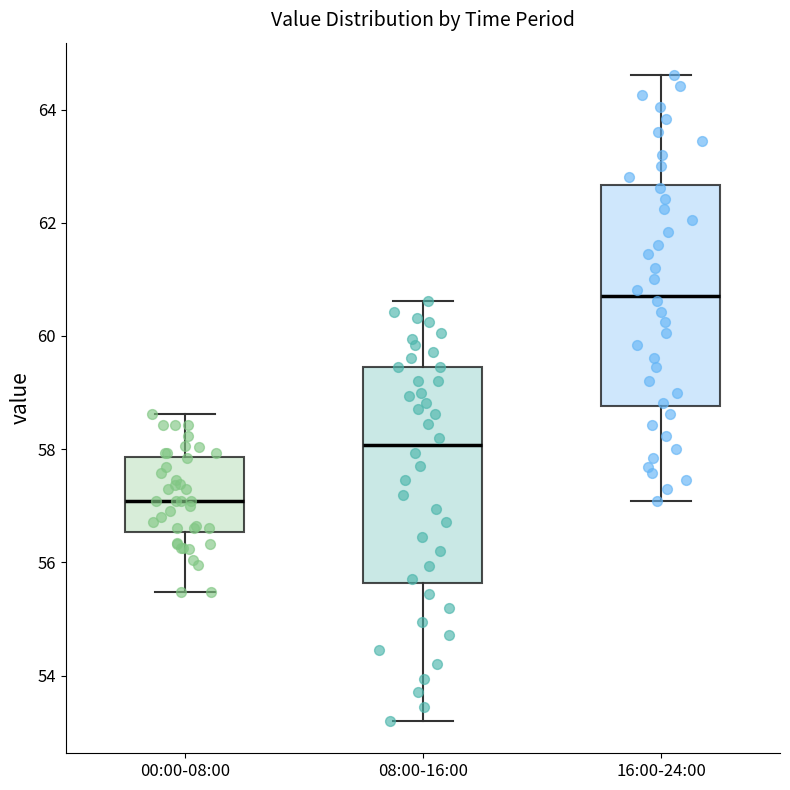

Reading left to right, transcribe this box plot: for each box, give where its median line is, the range the box spans, and where its two whiskers end, as read against the y-axis. The values are not printed on the chart, so give them approximately, as read against the axis.

00:00-08:00: median 57.0, box 56.6 to 57.8, whiskers 55.4 to 58.6
08:00-16:00: median 58.0, box 55.6 to 59.4, whiskers 53.2 to 60.6
16:00-24:00: median 60.8, box 58.8 to 62.6, whiskers 57.0 to 64.6